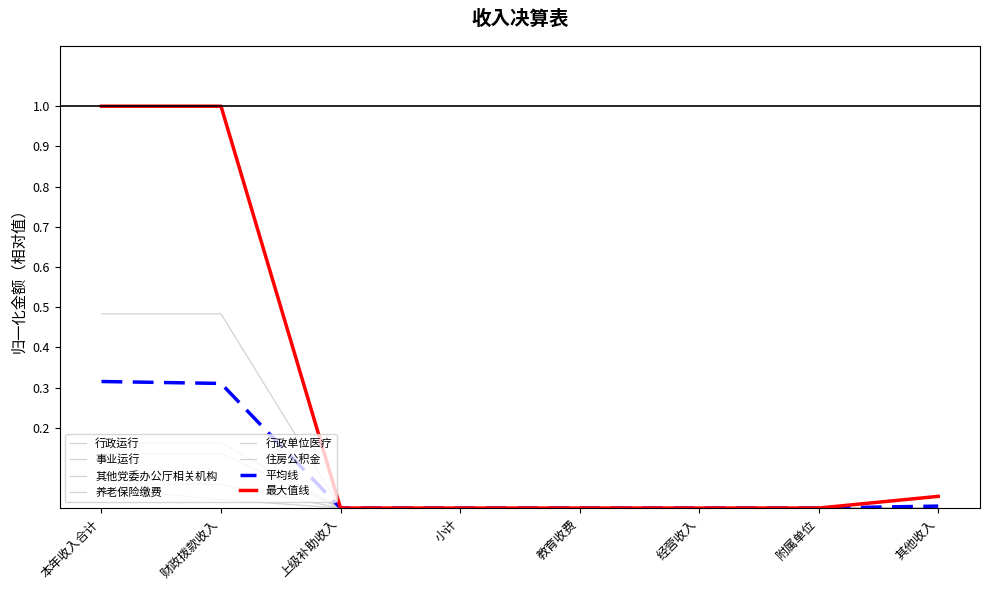

Is this an area chart (filled region under the line)?

No